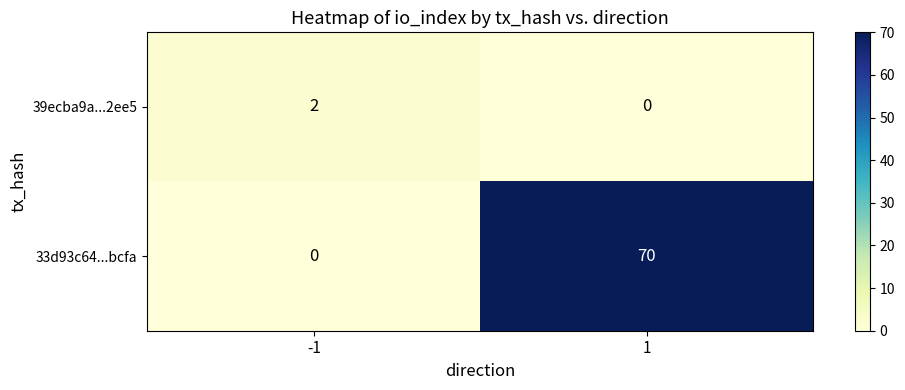

What is the difference between the 33d93c64...bcfa values at -1 and 1?

70